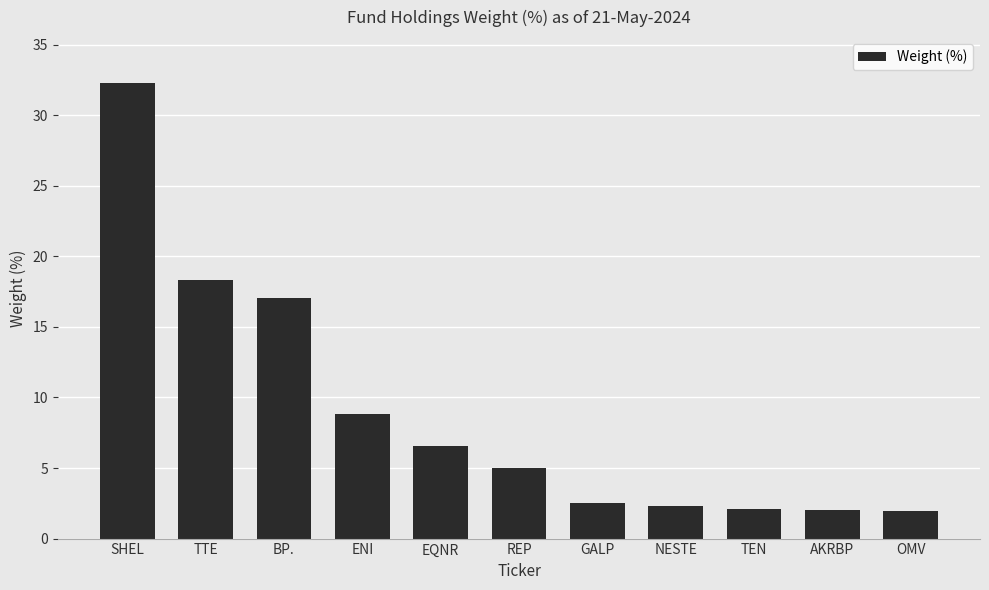

What is the greatest value displayed?

32.3